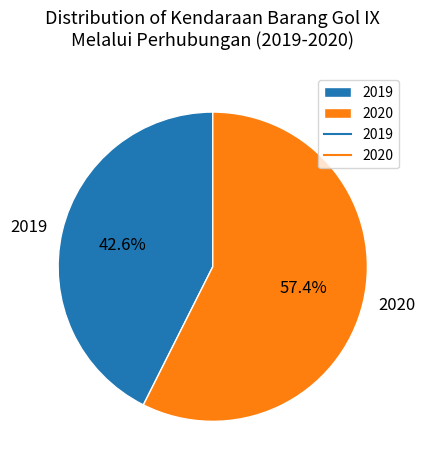

To the nearest percent, what is the difference between the largest and smallest slice percentages?

15%